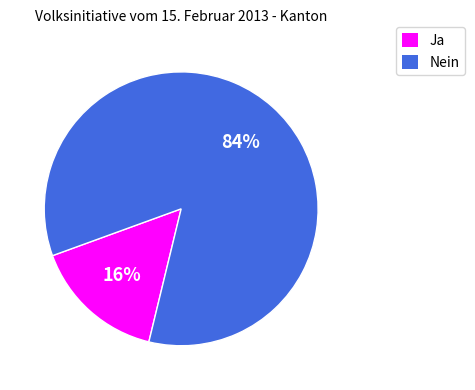

Which category has the biggest portion of the pie?

Nein